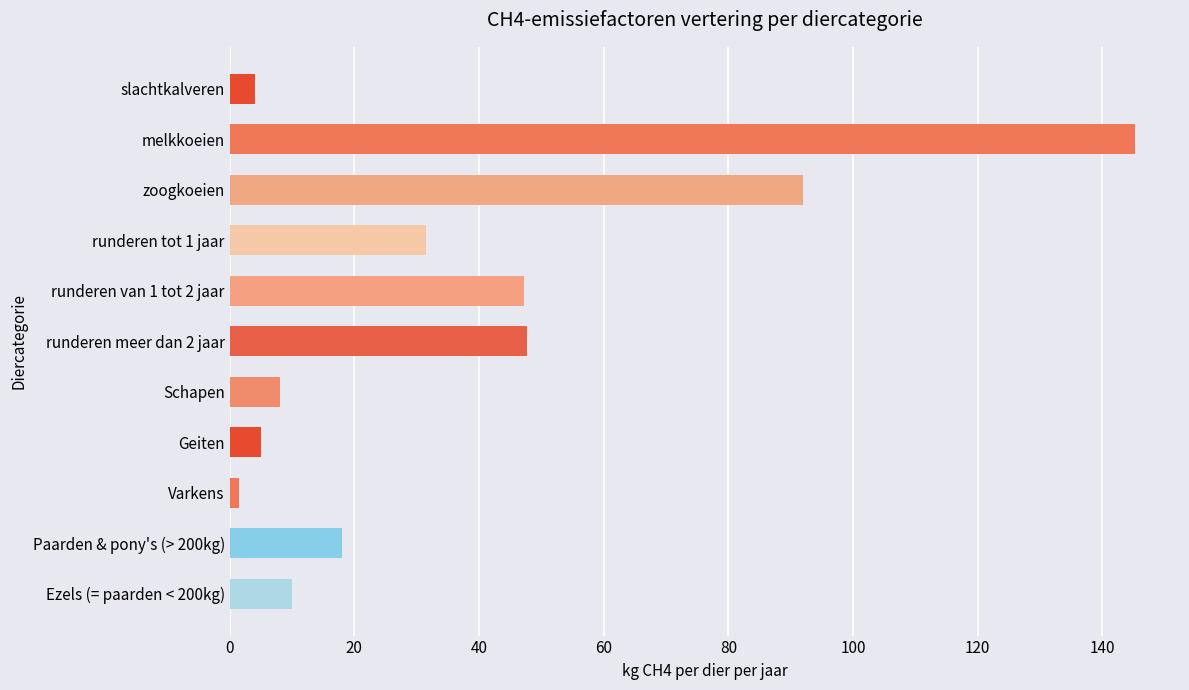

Which has a higher value, Geiten or Varkens?

Geiten